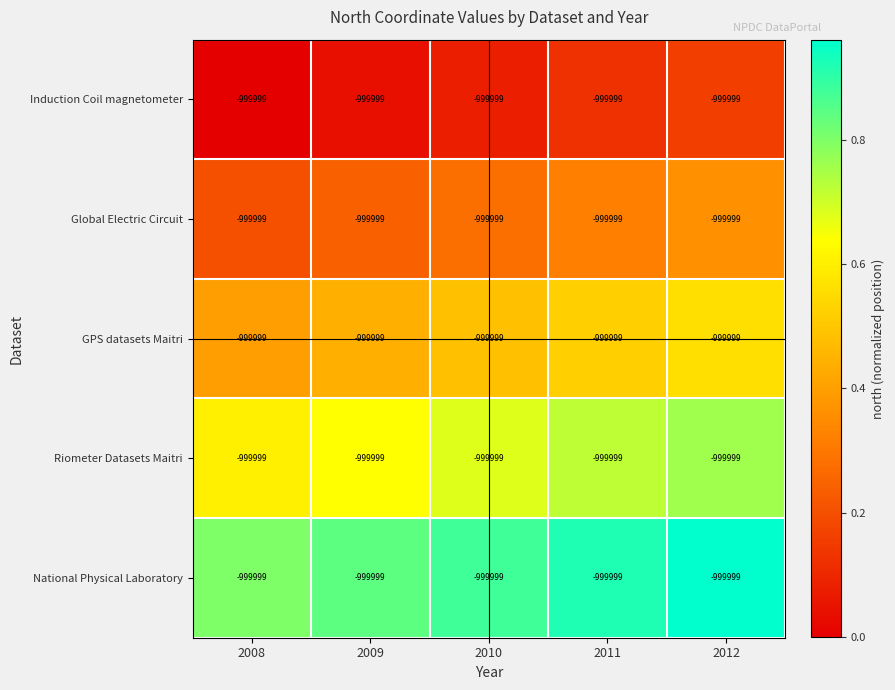

Which category has the highest value in the National Physical Laboratory series?

2012